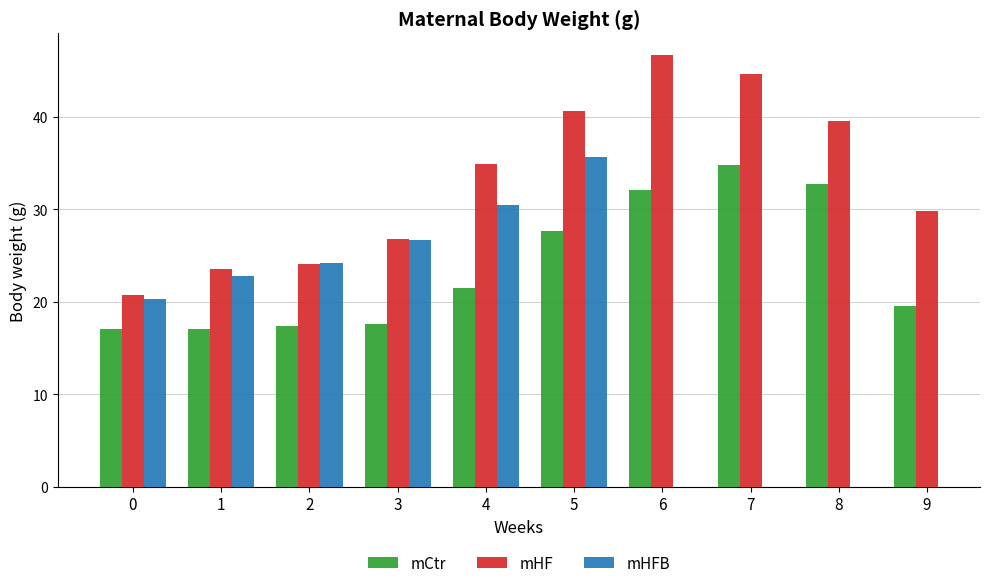

Are the bars horizontal?

No